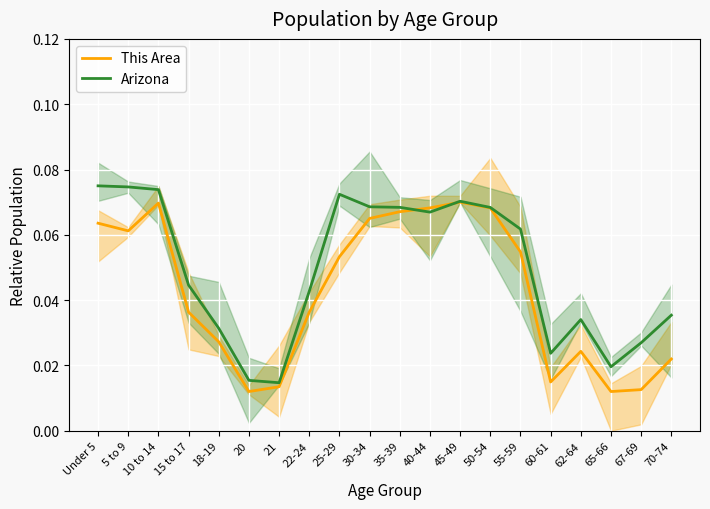

At which category does Arizona reach its first local peak?

25-29